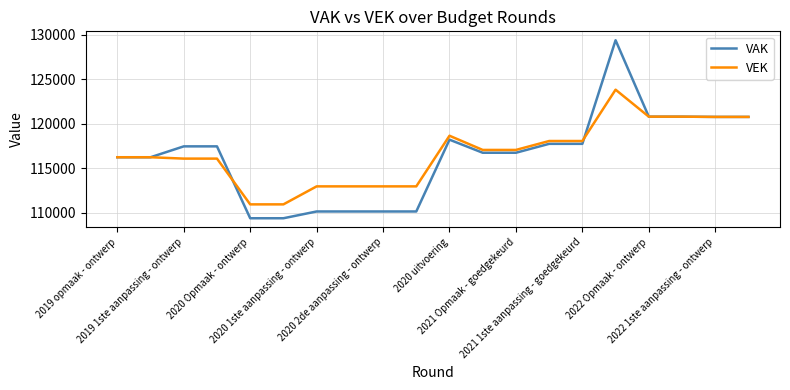

True or false: VAK has more than 0 interior local peaks.

True